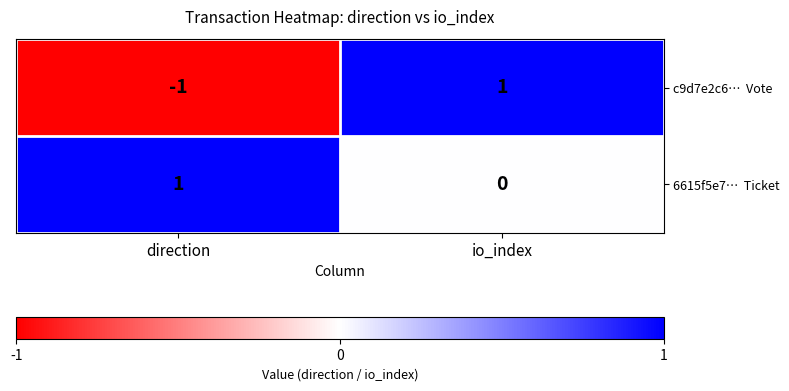

At which category is the sum across all series the highest?

io_index